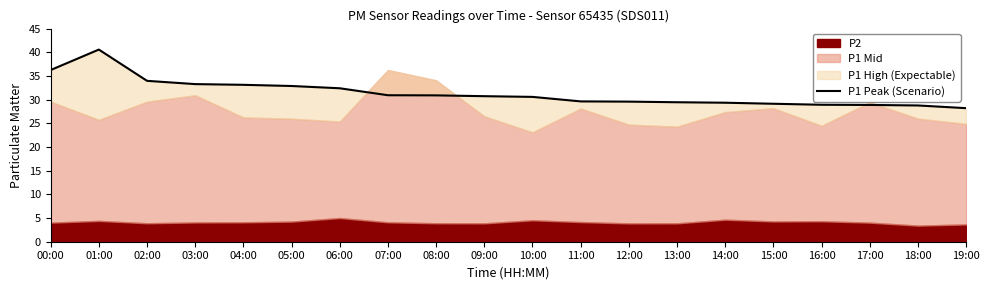

The chart shows a value of 40.5 at 17:00. True or false?

False